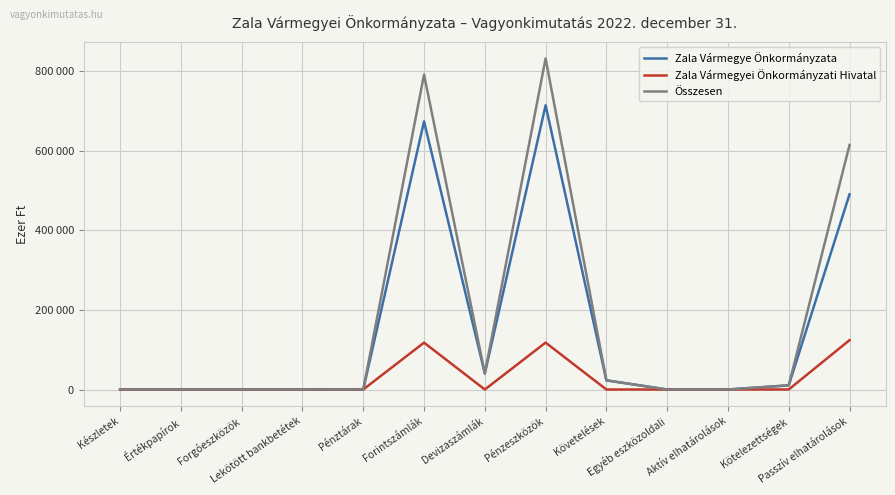

What are all the series names shown in the legend?

Zala Vármegye Önkormányzata, Zala Vármegyei Önkormányzati Hivatal, Összesen